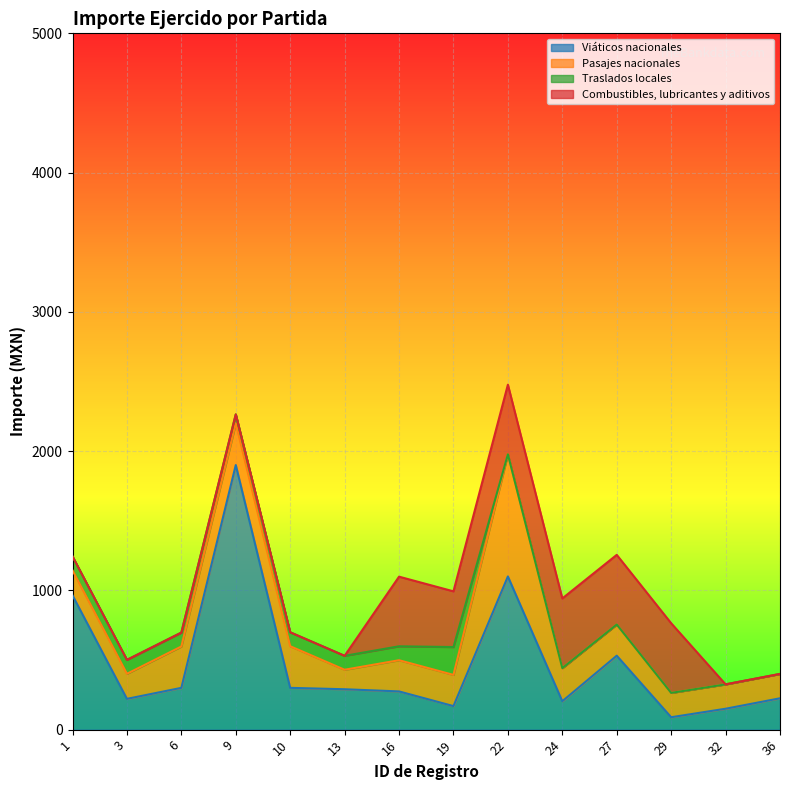

Where is Viáticos nacionales nearest to the value 994?

1